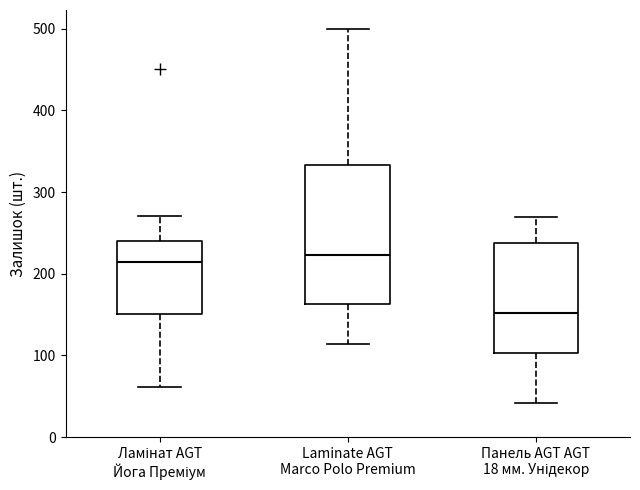

Reading left to right, read every box against the y-axis: the position of its median line, the range the box covers, and the ends of its whiskers. The values are not printed on the chart, so give them approximately, as read against the axis.

Ламінат AGT Йога Преміум: median 210, box 150 to 240, whiskers 60 to 270
Laminate AGT Marco Polo Premium: median 220, box 160 to 330, whiskers 110 to 500
Панель AGT AGT 18 мм. Унідекор: median 150, box 100 to 240, whiskers 40 to 270